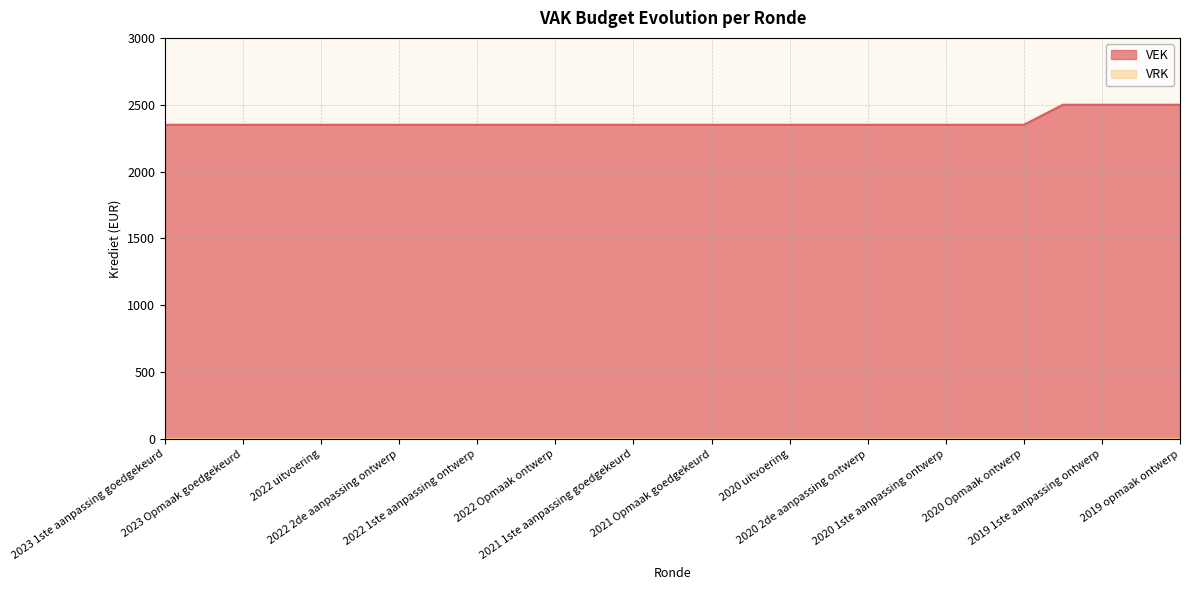

True or false: there are more than 1 points higher than both neighbors.

False